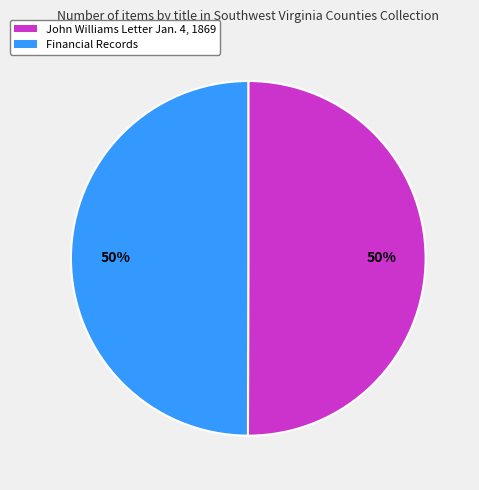

To the nearest percent, what is the average slice percentage?

50%